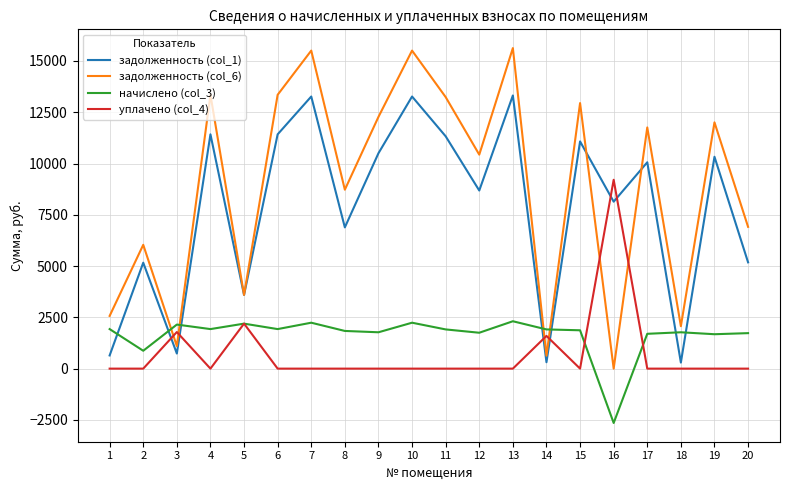

Between which two adjacent categories do начислено (col_3) and задолженность (col_1) first intersect?

1 and 2